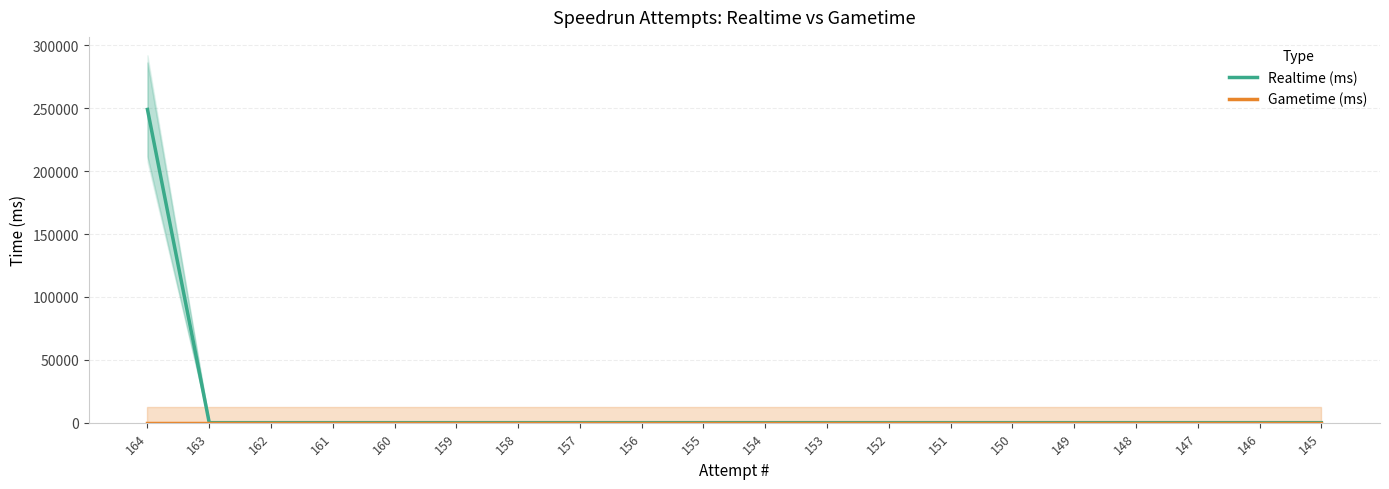

How many positive values does the Realtime (ms) series have?

1